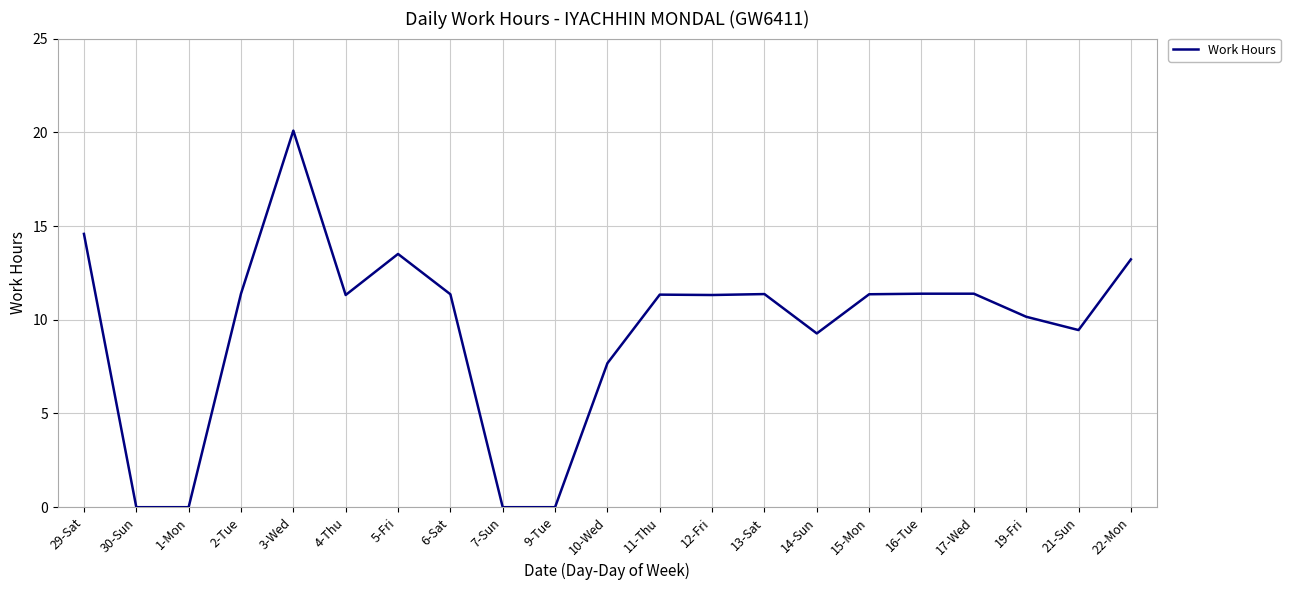

Where is the first local maximum?

3-Wed